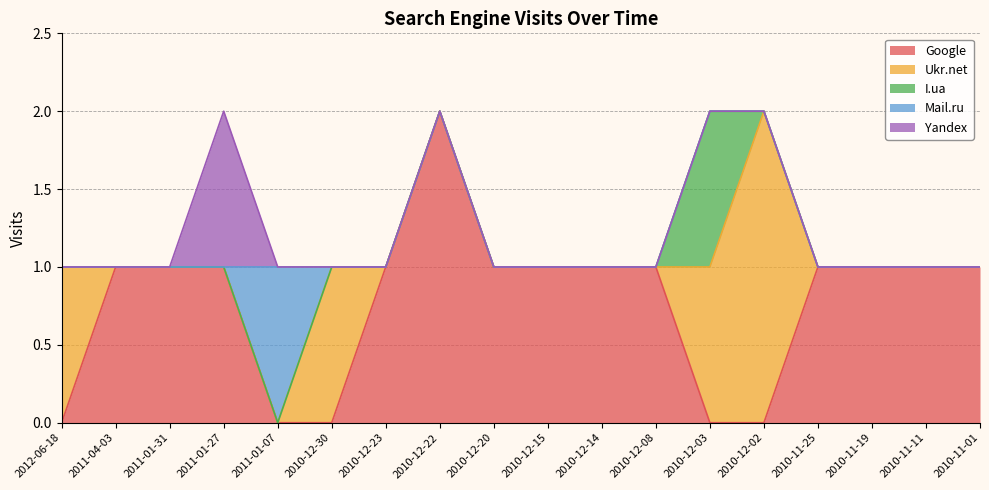

Reading left to right, extract all data points from this chart.

Google: 2012-06-18=0	2011-04-03=1	2011-01-31=1	2011-01-27=1	2011-01-07=0	2010-12-30=0	2010-12-23=1	2010-12-22=2	2010-12-20=1	2010-12-15=1	2010-12-14=1	2010-12-08=1	2010-12-03=0	2010-12-02=0	2010-11-25=1	2010-11-19=1	2010-11-11=1	2010-11-01=1
Ukr.net: 2012-06-18=1	2011-04-03=0	2011-01-31=0	2011-01-27=0	2011-01-07=0	2010-12-30=1	2010-12-23=0	2010-12-22=0	2010-12-20=0	2010-12-15=0	2010-12-14=0	2010-12-08=0	2010-12-03=1	2010-12-02=2	2010-11-25=0	2010-11-19=0	2010-11-11=0	2010-11-01=0
I.ua: 2012-06-18=0	2011-04-03=0	2011-01-31=0	2011-01-27=0	2011-01-07=0	2010-12-30=0	2010-12-23=0	2010-12-22=0	2010-12-20=0	2010-12-15=0	2010-12-14=0	2010-12-08=0	2010-12-03=1	2010-12-02=0	2010-11-25=0	2010-11-19=0	2010-11-11=0	2010-11-01=0
Mail.ru: 2012-06-18=0	2011-04-03=0	2011-01-31=0	2011-01-27=0	2011-01-07=1	2010-12-30=0	2010-12-23=0	2010-12-22=0	2010-12-20=0	2010-12-15=0	2010-12-14=0	2010-12-08=0	2010-12-03=0	2010-12-02=0	2010-11-25=0	2010-11-19=0	2010-11-11=0	2010-11-01=0
Yandex: 2012-06-18=0	2011-04-03=0	2011-01-31=0	2011-01-27=1	2011-01-07=0	2010-12-30=0	2010-12-23=0	2010-12-22=0	2010-12-20=0	2010-12-15=0	2010-12-14=0	2010-12-08=0	2010-12-03=0	2010-12-02=0	2010-11-25=0	2010-11-19=0	2010-11-11=0	2010-11-01=0